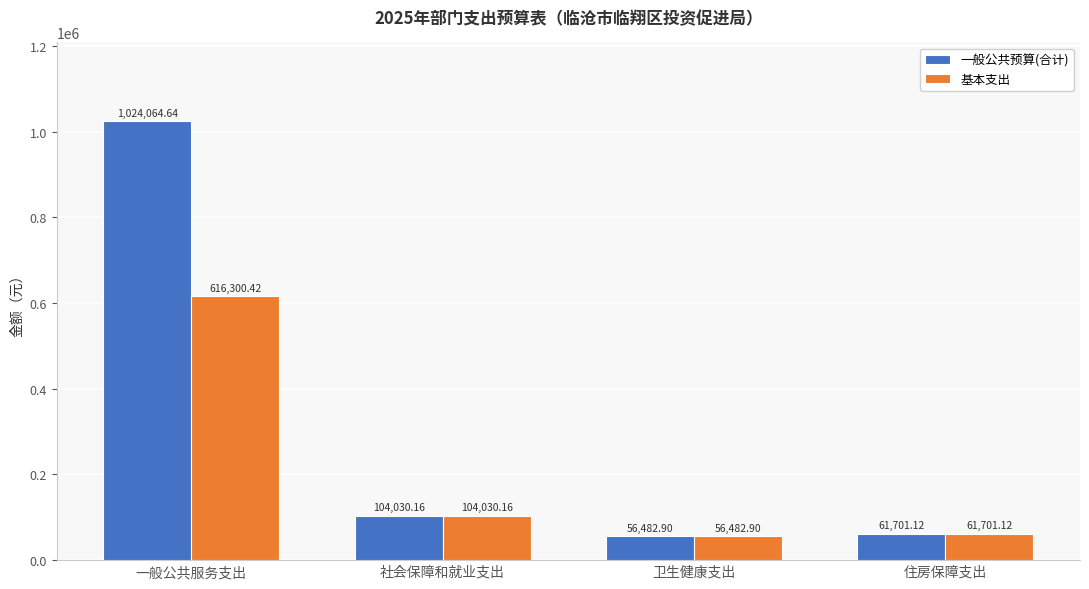

What is the sum of all 基本支出 values?

838514.6